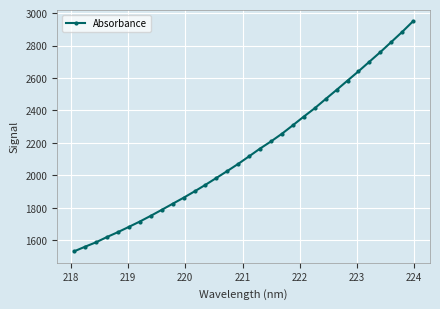

True or false: the data has more than 2 interior local peaks.

False